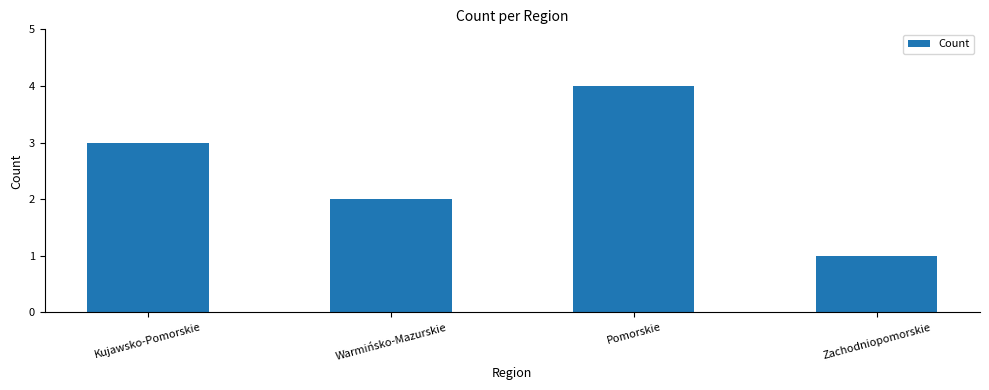

Does the chart contain any negative values?

No